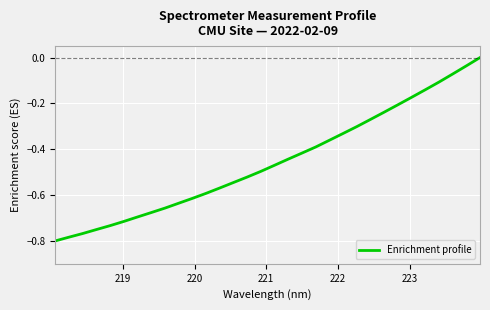

What is the difference between the maximum and minimum values?

0.8